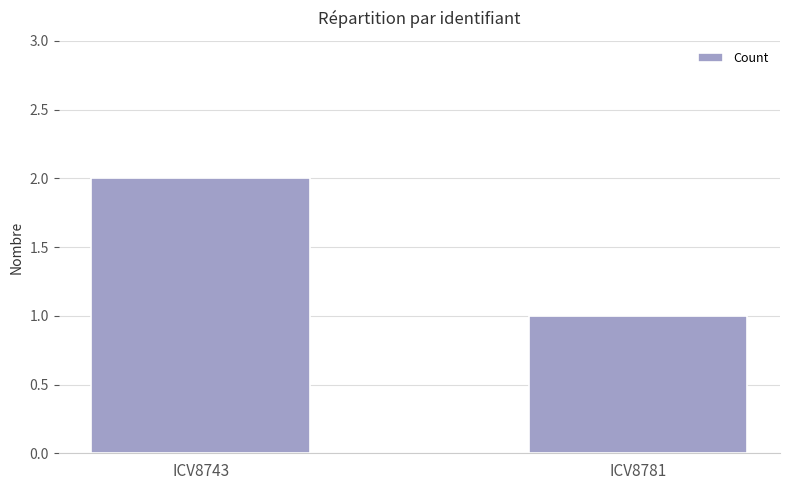

Which category has the lowest value across all series?

ICV8781